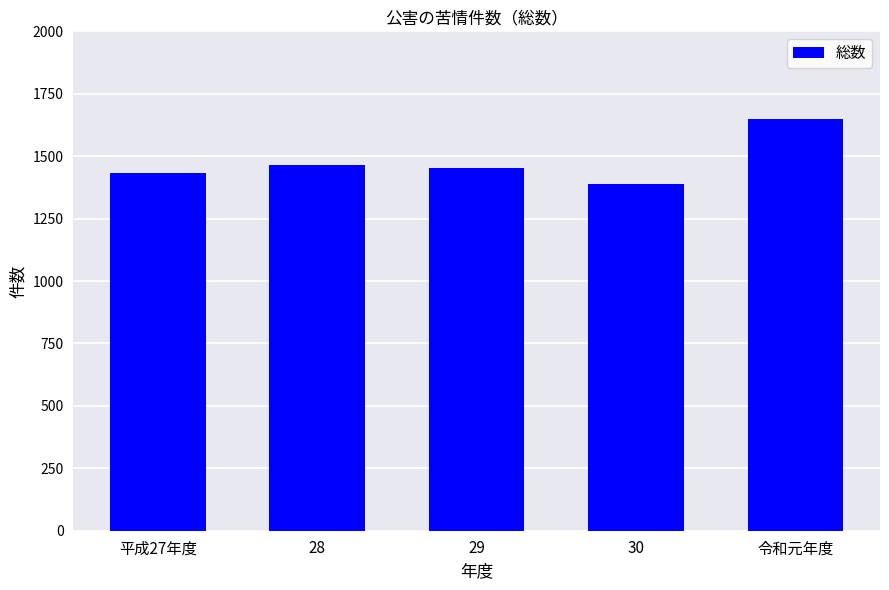

Where does the data first go above 1454?

28